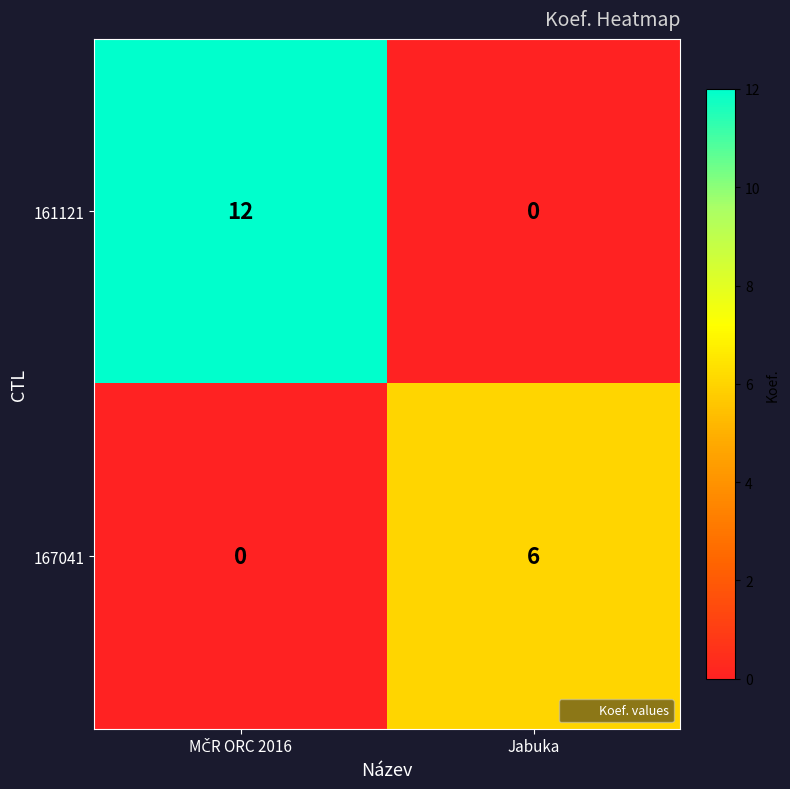

What is the highest value of the 161121 series?

12